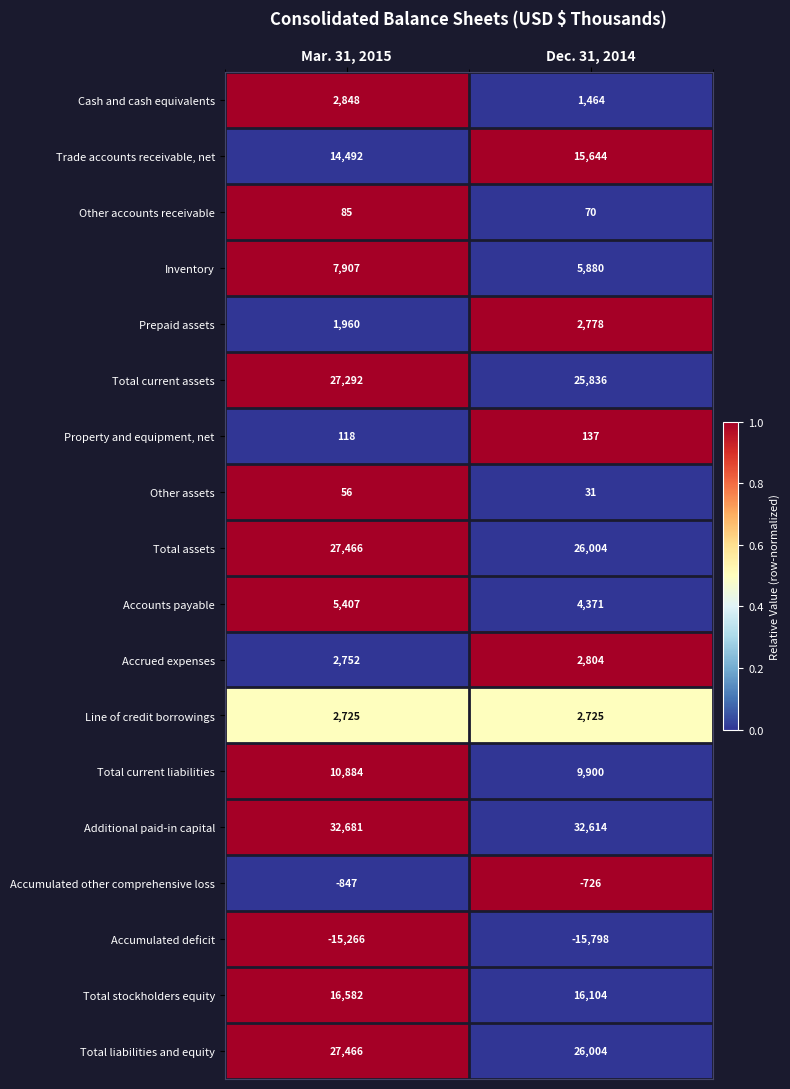

The Additional paid-in capital series shows 43601 at Mar. 31, 2015. True or false?

False